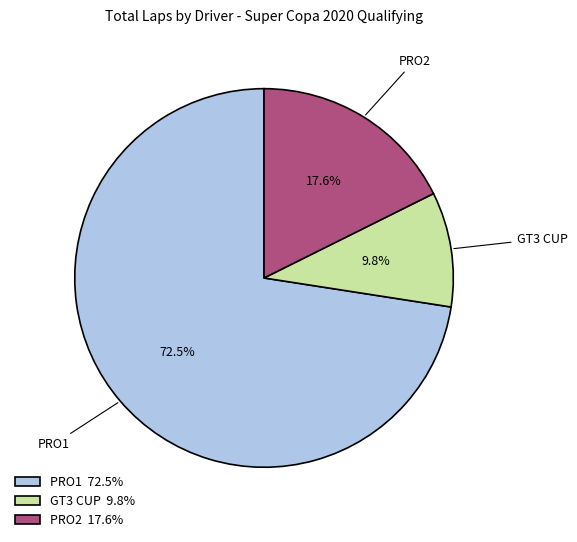

How many segments does this pie chart have?

3